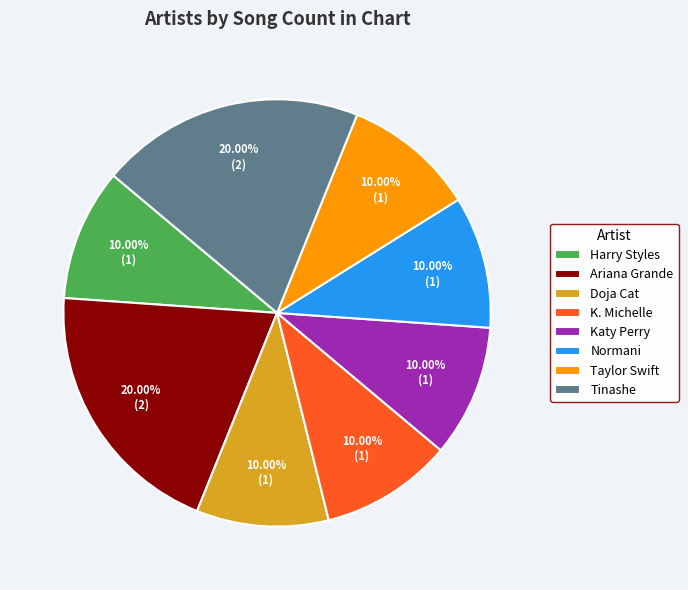

To the nearest percent, what portion does Tinashe represent?

20%